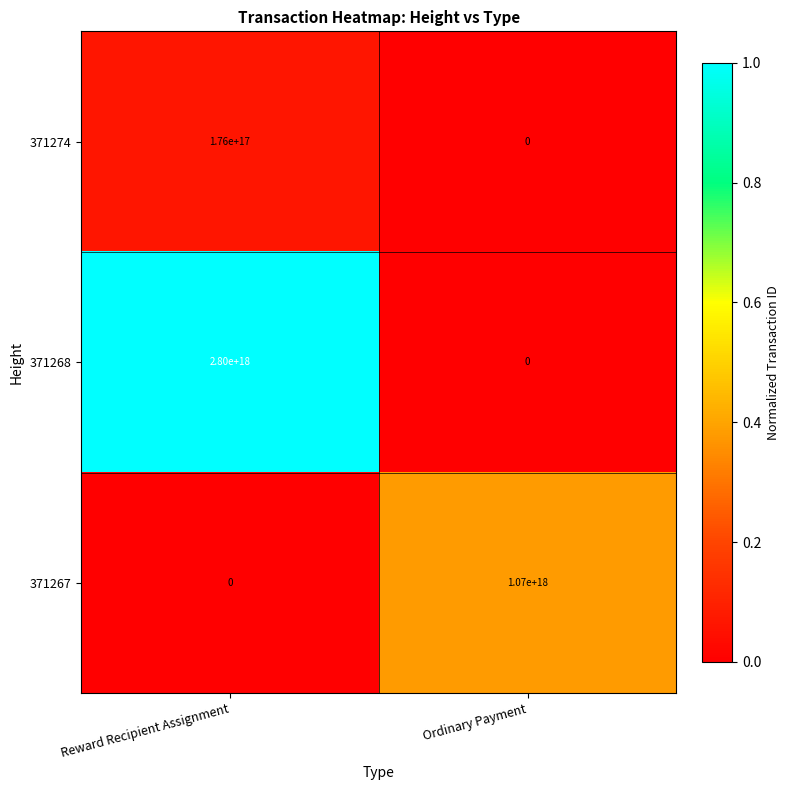

Rank the series by their maximum value, from highest to lowest.

371268, 371267, 371274